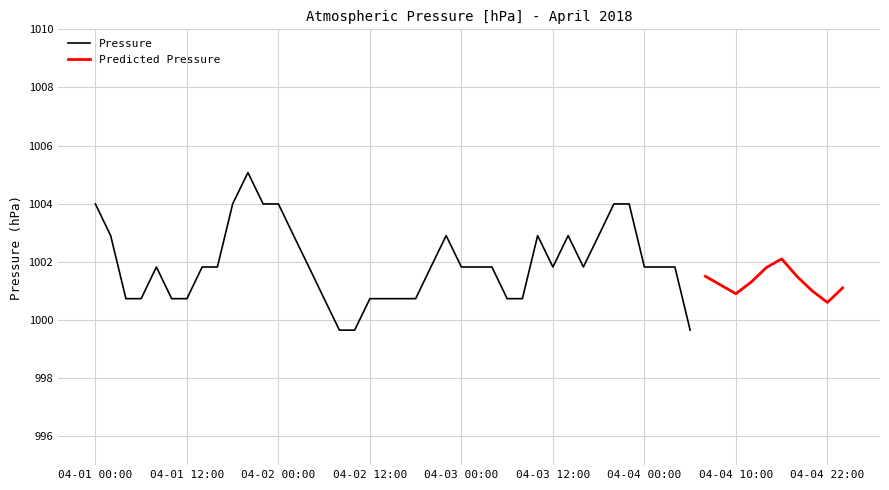

What is the minimum value shown in the chart?

999.6